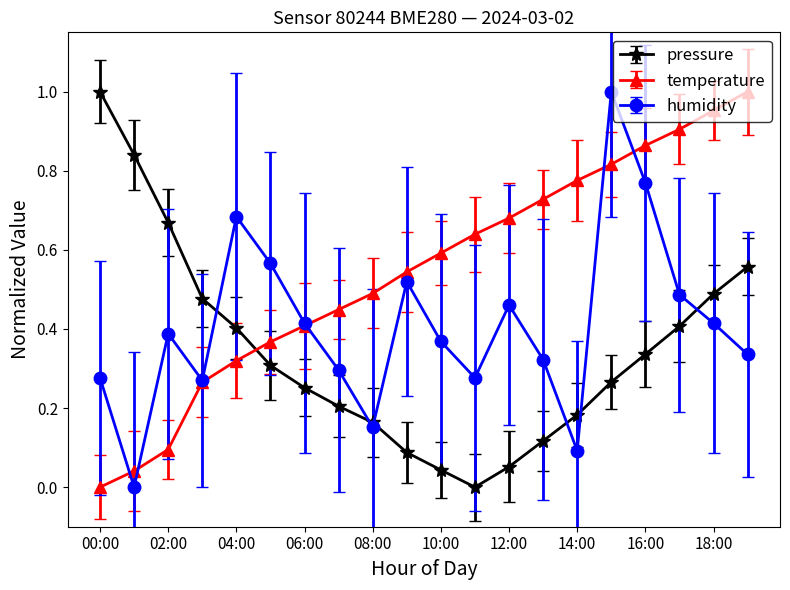

How many interior local valleys does the humidity series have?

5